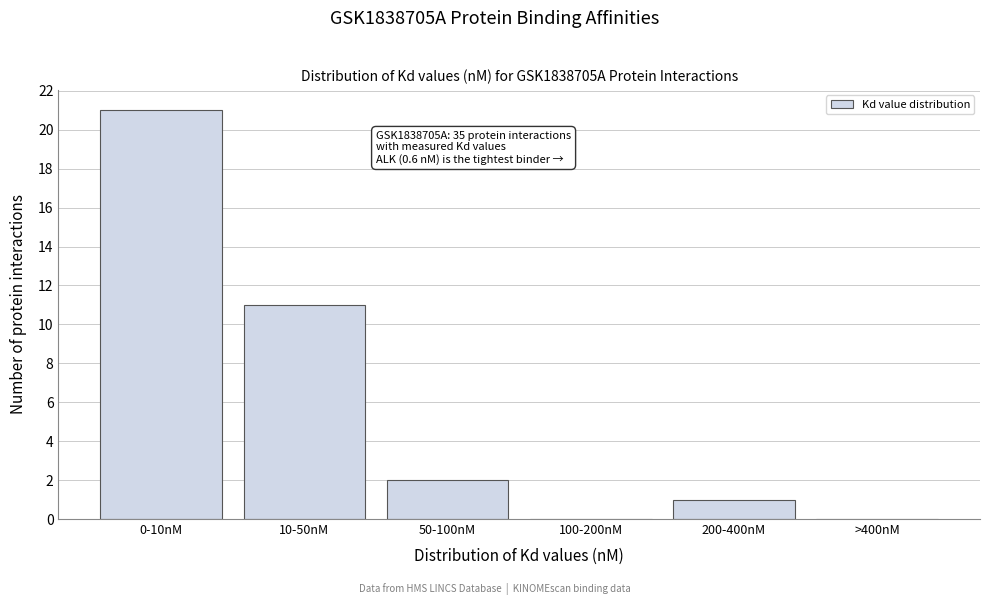

Reading left to right, transcribe all the data shown in this chart.

0-10nM=21	10-50nM=11	50-100nM=2	100-200nM=0	200-400nM=1	>400nM=0